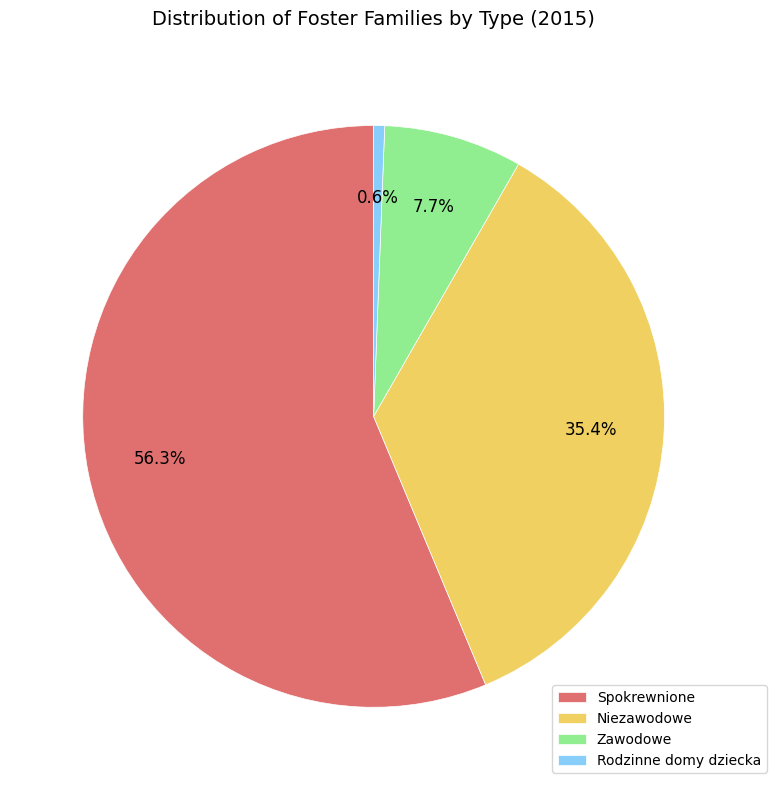

Which slice is the smallest?

Rodzinne domy dziecka